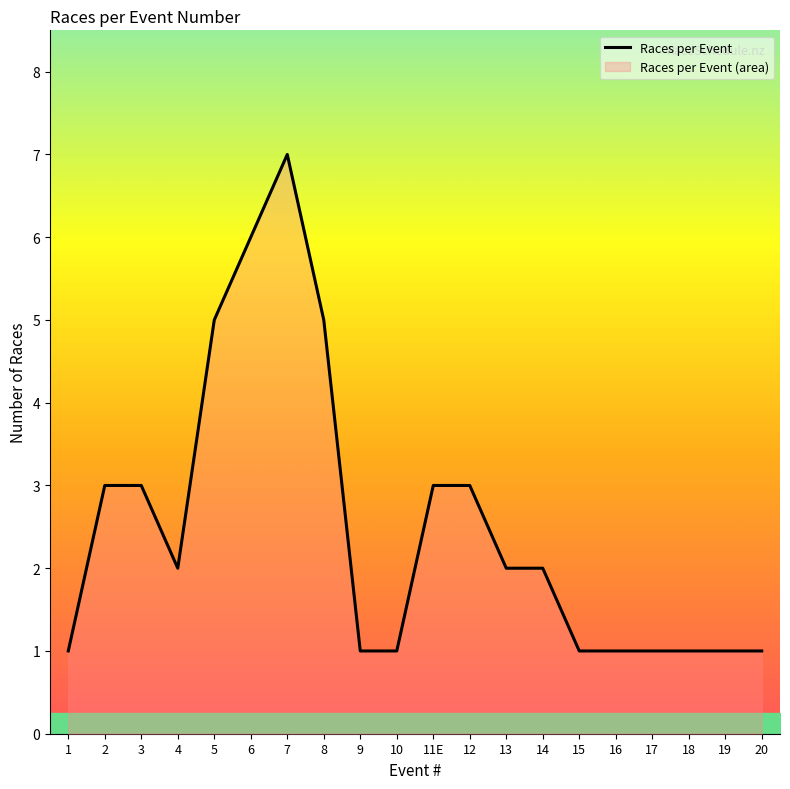

What position from the left is 18?

18